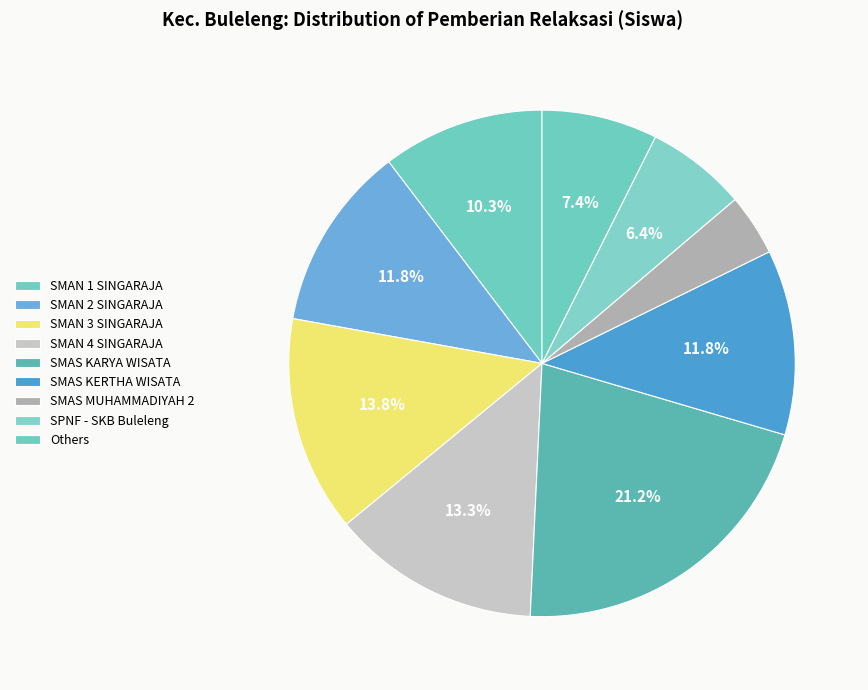

To the nearest percent, what portion does SMAS MUHAMMADIYAH 2 represent?

4%